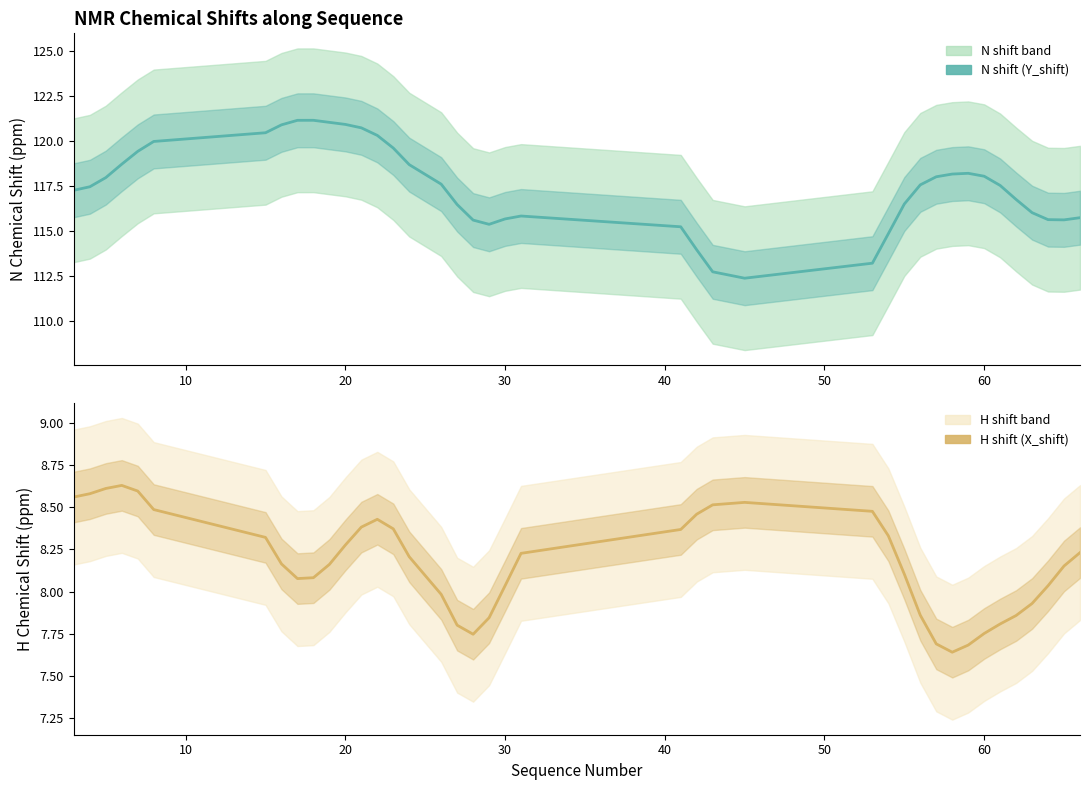

Is the value of Y_shift at 0 greater than the value of X_shift at 22?

Yes